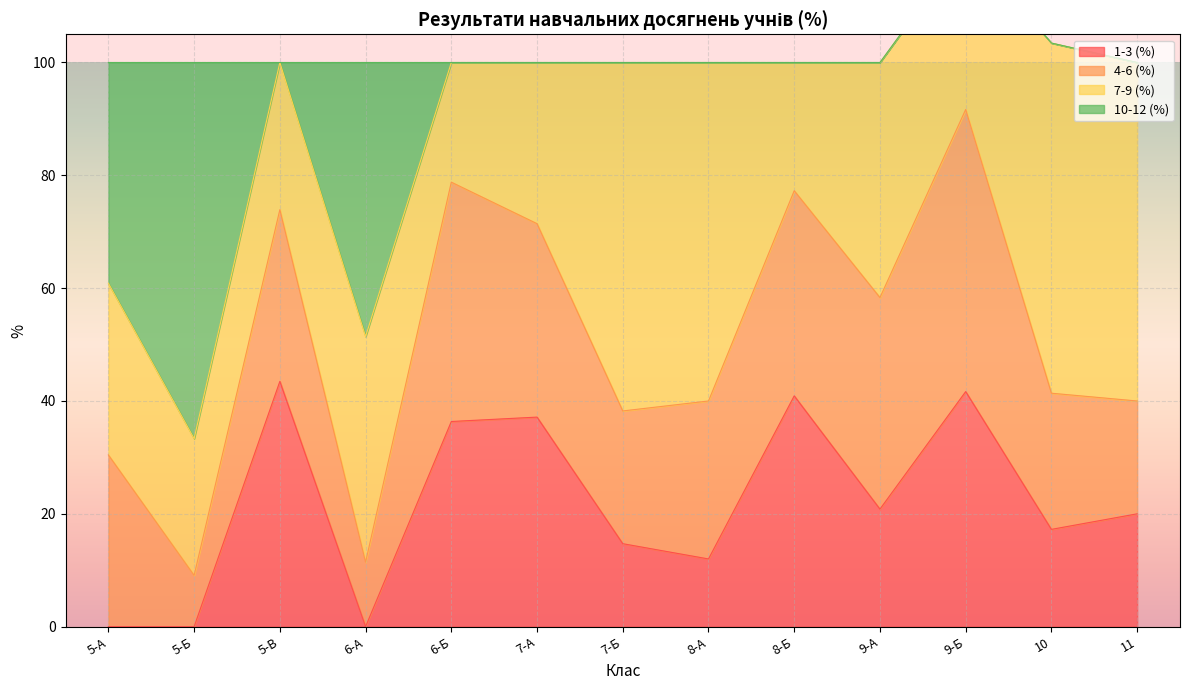

True or false: 1-3 (%) has more than 1 points higher than both neighbors.

True